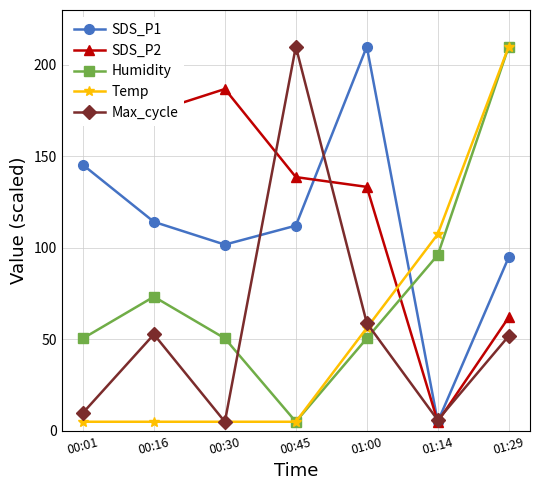

Reading right to left, transcribe all the data shown in this chart.

SDS_P1: 94.9	5.0	210.0	112.2	101.8	114.2	145.4
SDS_P2: 62.0	5.0	133.3	138.7	186.8	174.3	210.0
Humidity: 210.0	96.1	50.6	5.0	50.6	73.3	50.6
Temp: 210.0	107.5	56.3	5.0	5.0	5.0	5.0
Max_cycle: 51.8	5.9	58.9	210.0	5.0	52.8	9.9